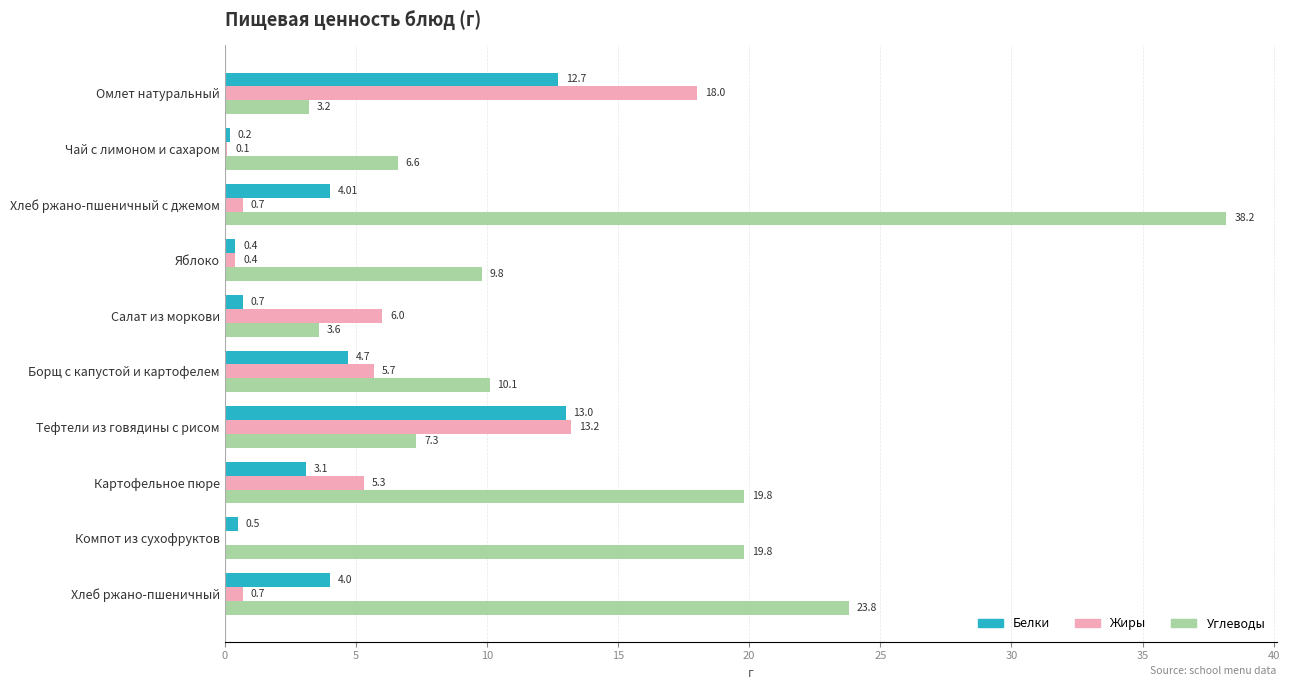

At which label is Белки closest to 6?

Борщ с капустой и картофелем